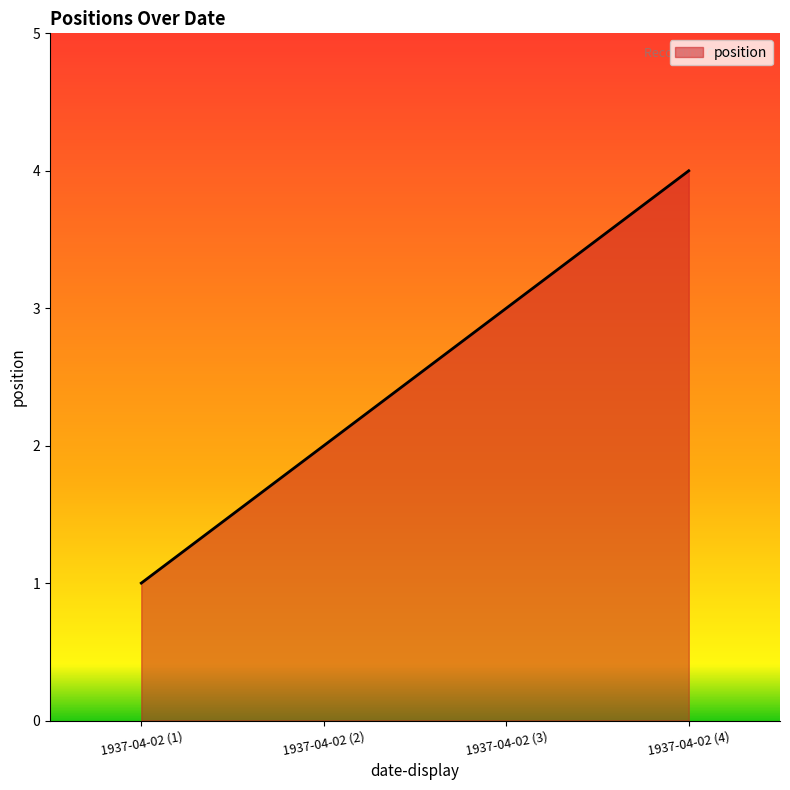

True or false: there are more than 1 points higher than both neighbors.

False